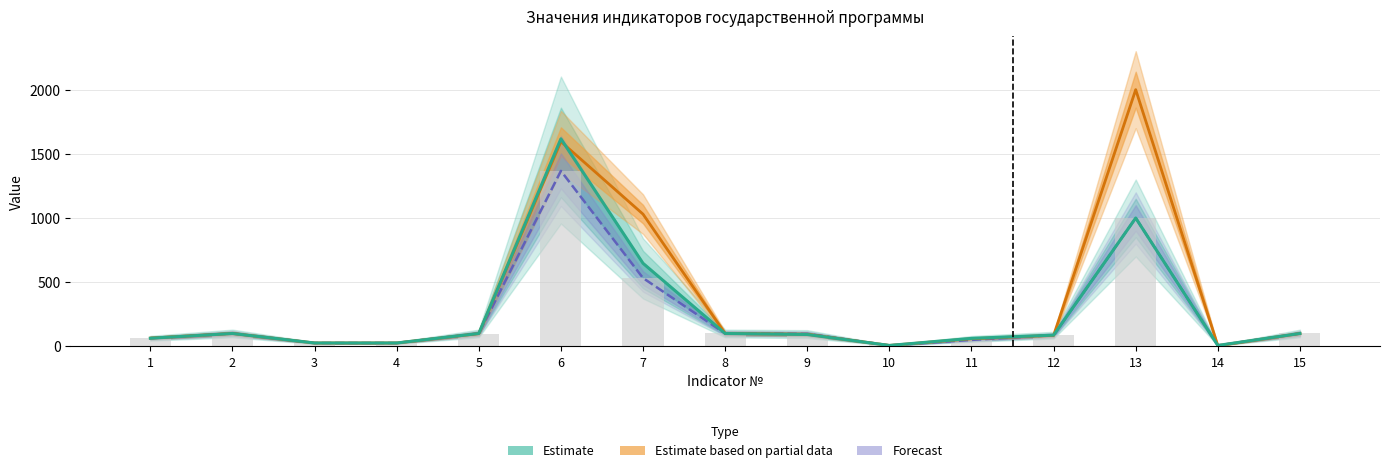

What is the approximate value of 2021 fact at 12?

87